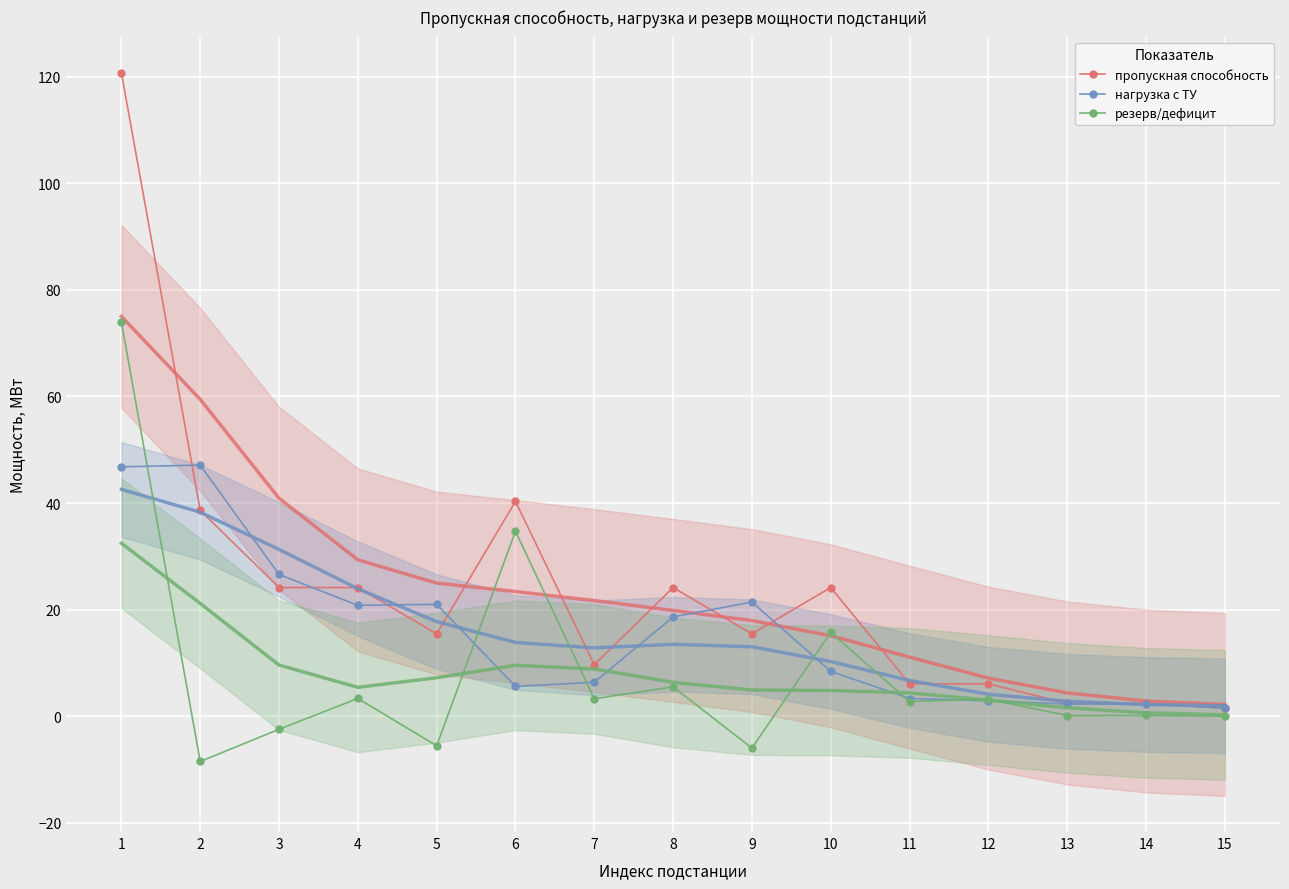

True or false: нагрузка с ТУ has a value of 31.7 at 8.

False